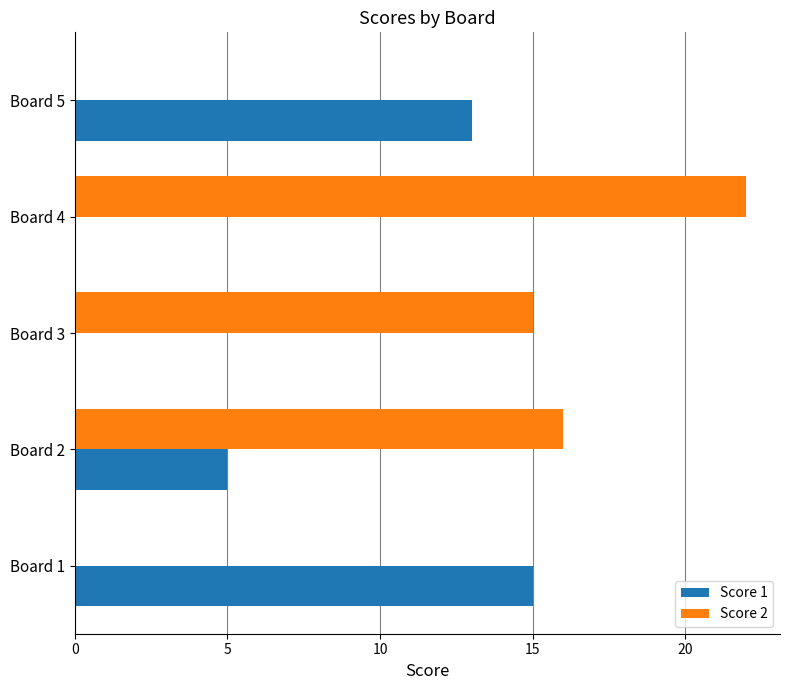

Is the value of Score 1 at Board 3 greater than the value of Score 2 at Board 2?

No